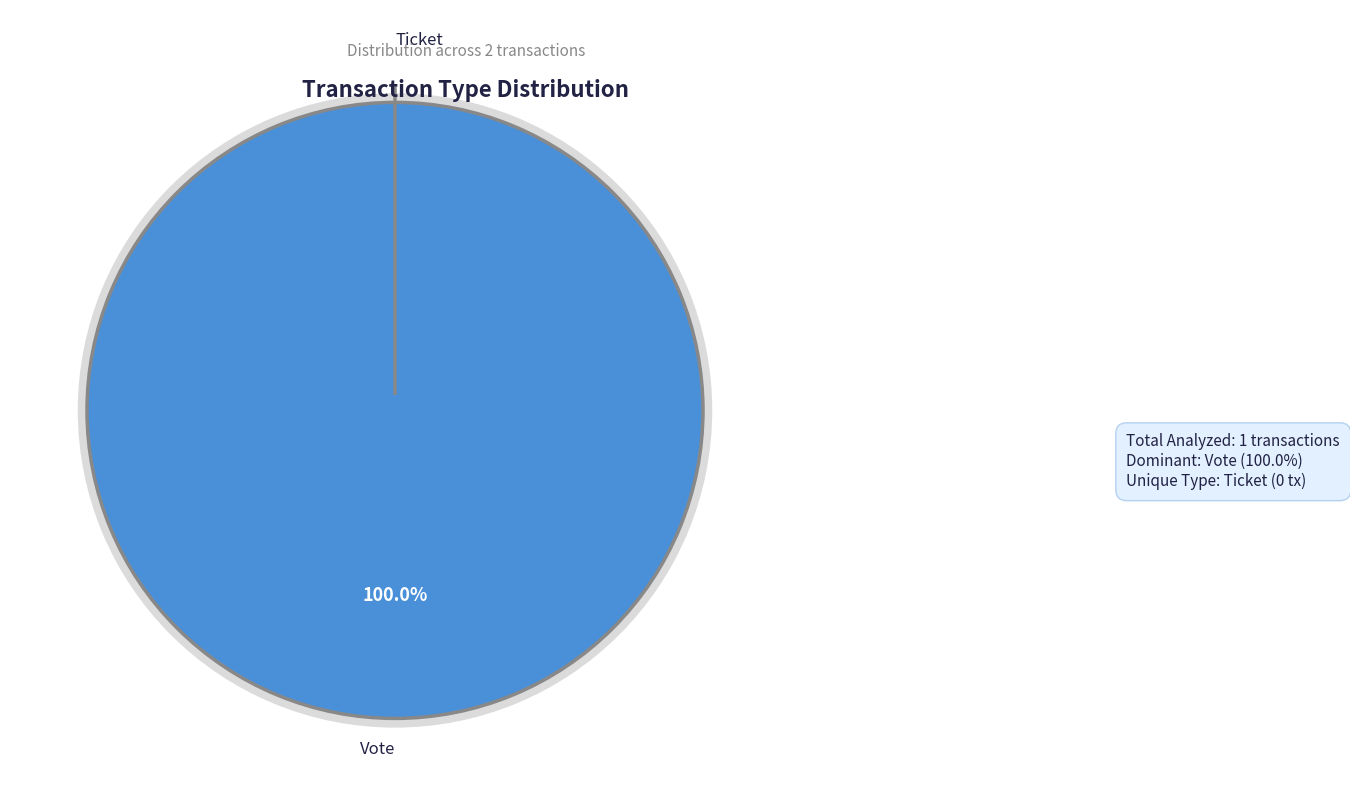

How many segments does this pie chart have?

2